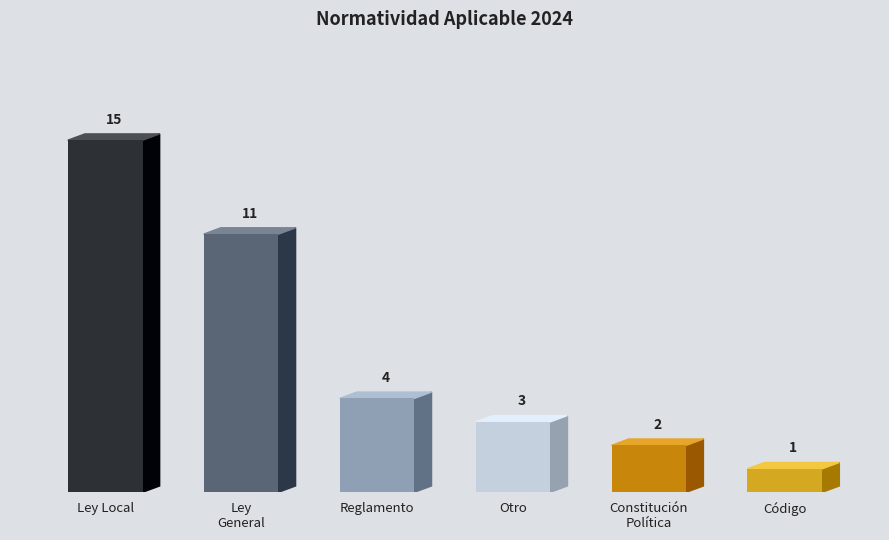

What is the value of the 2nd bar from the left?

11